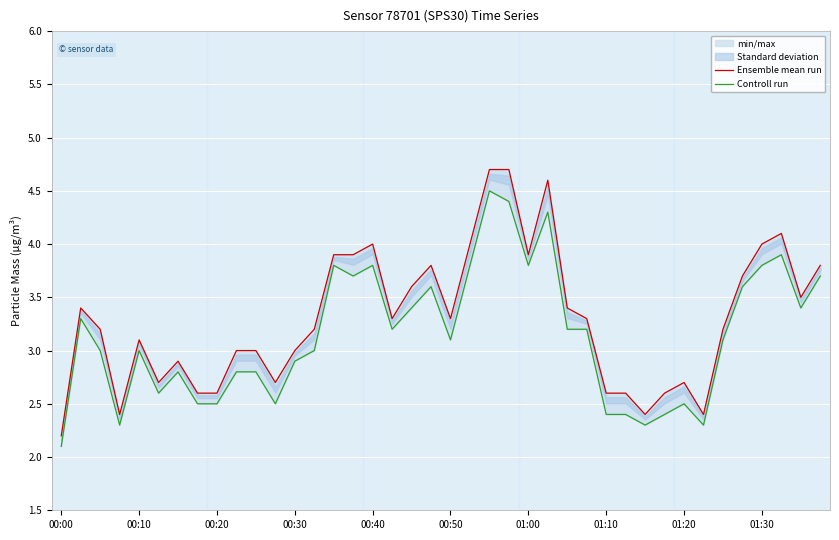

What are all the series names shown in the legend?

Ensemble mean run, Controll run